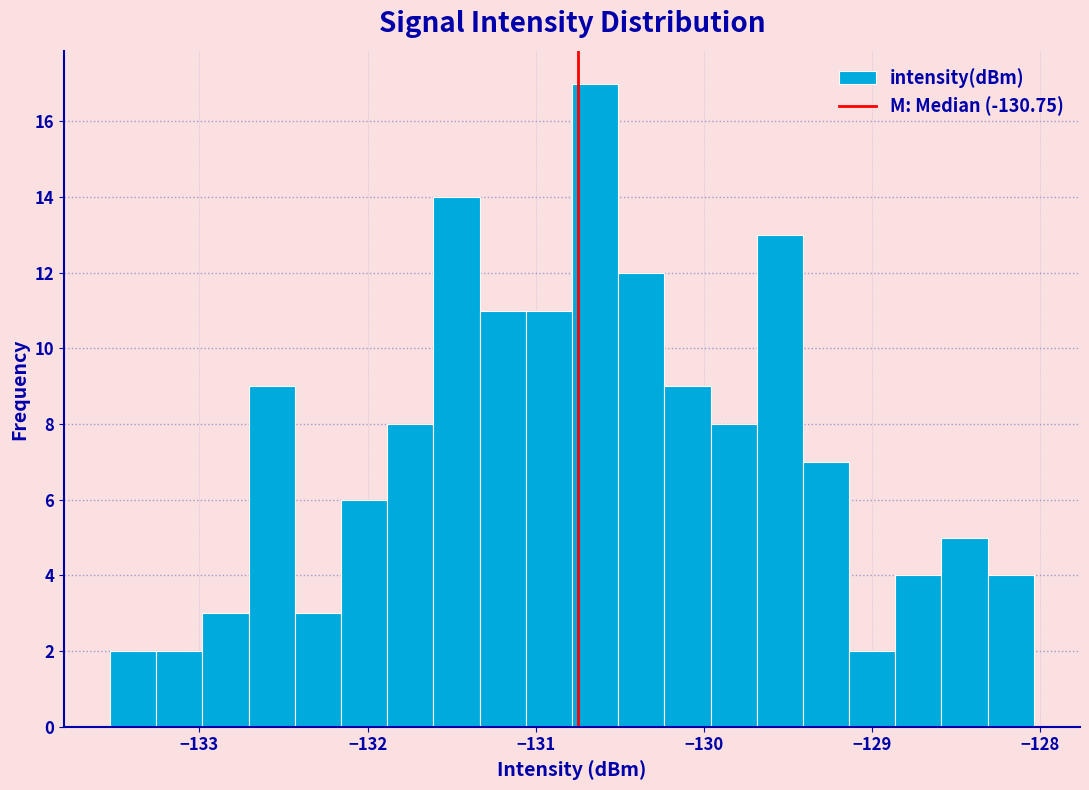

Around what value on the x-axis is the tallest bar? Give the approximate position of its centre, as read against the axis.

-130.6